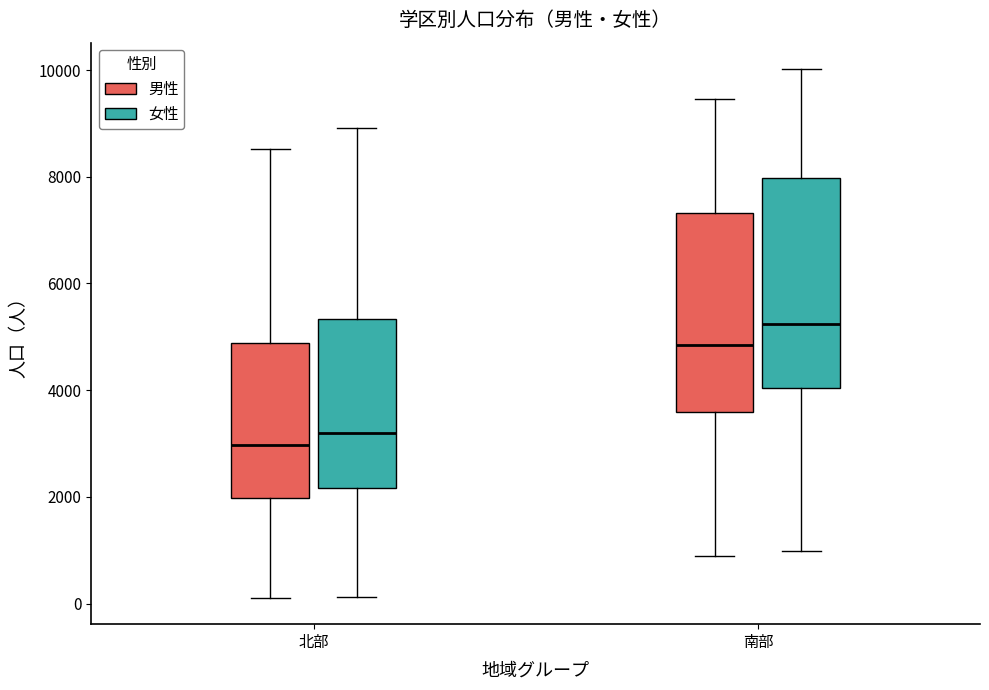

Reading left to right, transcribe this box plot: for each box, give where its median line is, the range the box spans, and where its two whiskers end, as read against the y-axis. The values are not printed on the chart, so give them approximately, as read against the axis.

北部 (男性): median 3000, box 2000 to 4800, whiskers 200 to 8600
北部 (女性): median 3200, box 2200 to 5400, whiskers 200 to 9000
南部 (男性): median 4800, box 3600 to 7400, whiskers 800 to 9400
南部 (女性): median 5200, box 4000 to 8000, whiskers 1000 to 10000